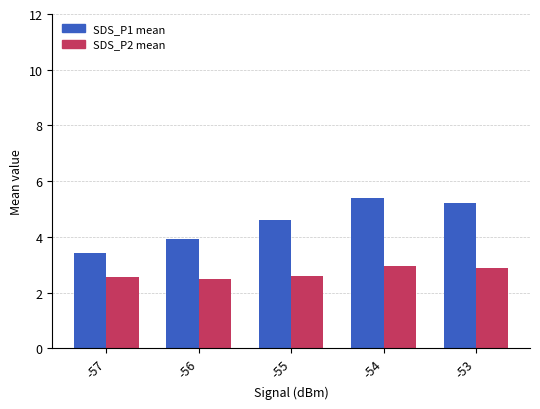

True or false: SDS_P2 mean has a value of 2.6 at -57.

True